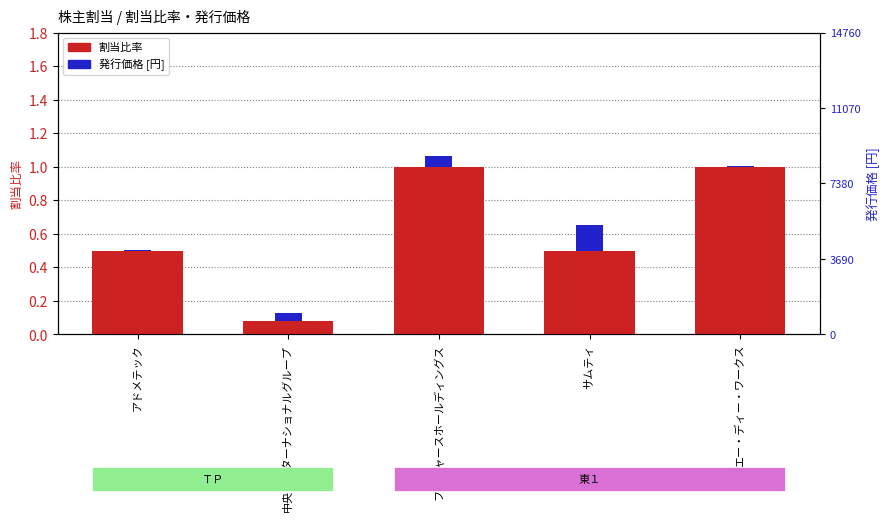

Which series has the largest total across all categories?

割当比率